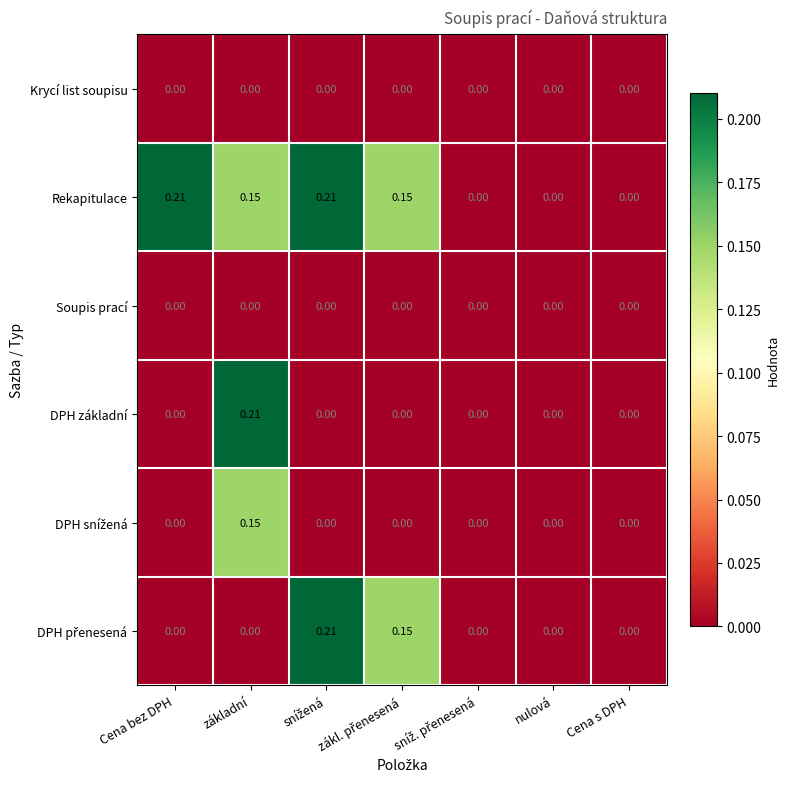

At which category is the sum across all series the highest?

základní